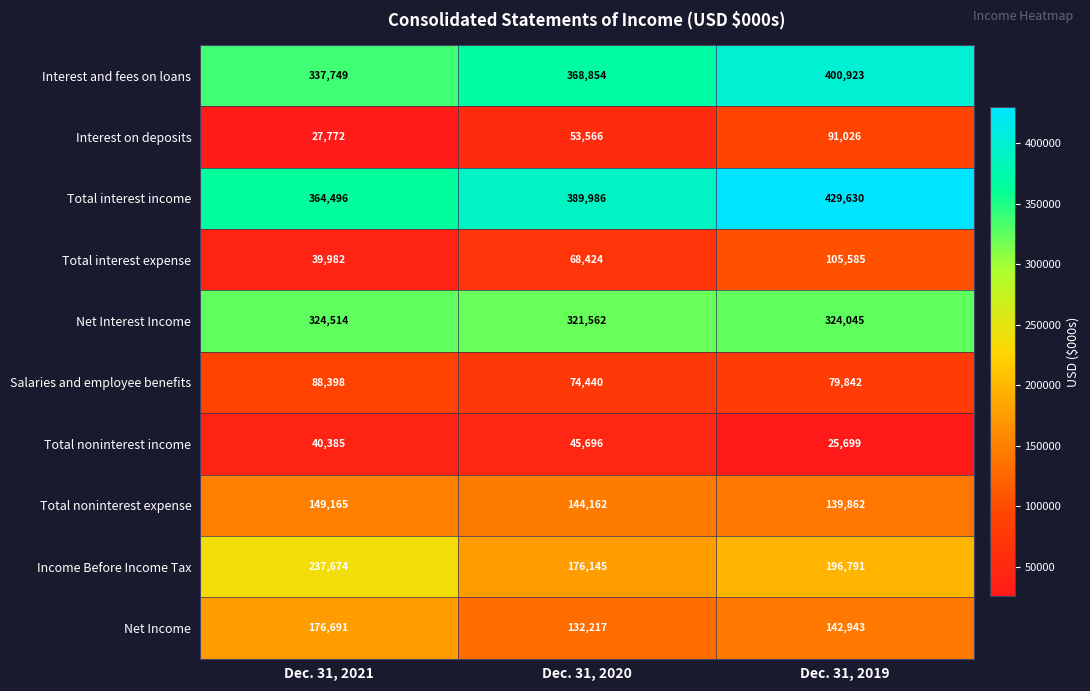

Count the number of categories in the chart.

3